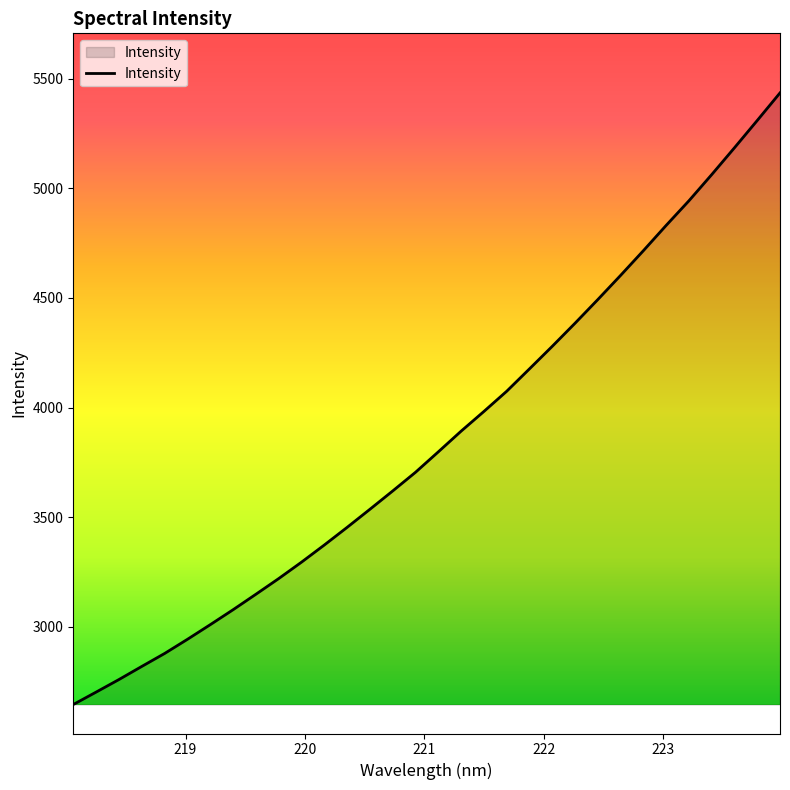

Reading left to right, extract all data points from this chart.

2644.9	2701.5	2758.8	2818.6	2877.7	2942.3	3009.0	3077.2	3147.8	3219.3	3294.3	3372.5	3453.0	3535.5	3619.2	3704.3	3797.6	3891.9	3981.8	4074.0	4176.2	4279.1	4384.5	4492.5	4602.8	4715.5	4830.9	4943.2	5062.6	5185.1	5309.6	5435.4